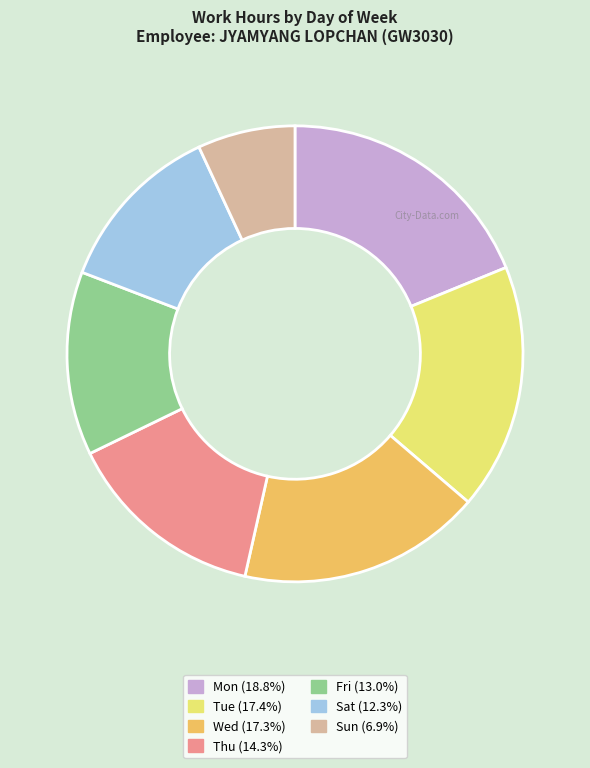

Which has a higher value, Thu or Wed?

Wed